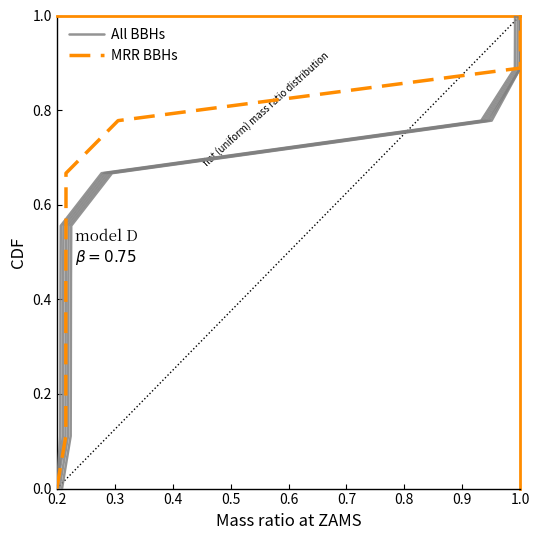

How many MRR BBHs values are between 0 and 1?

10